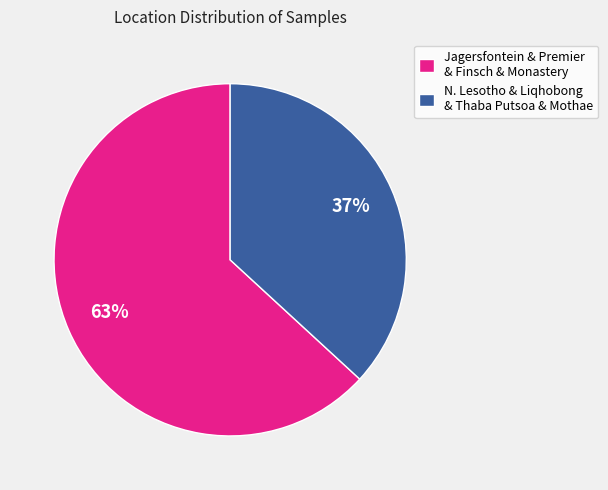

Is there a majority slice in this chart?

Yes